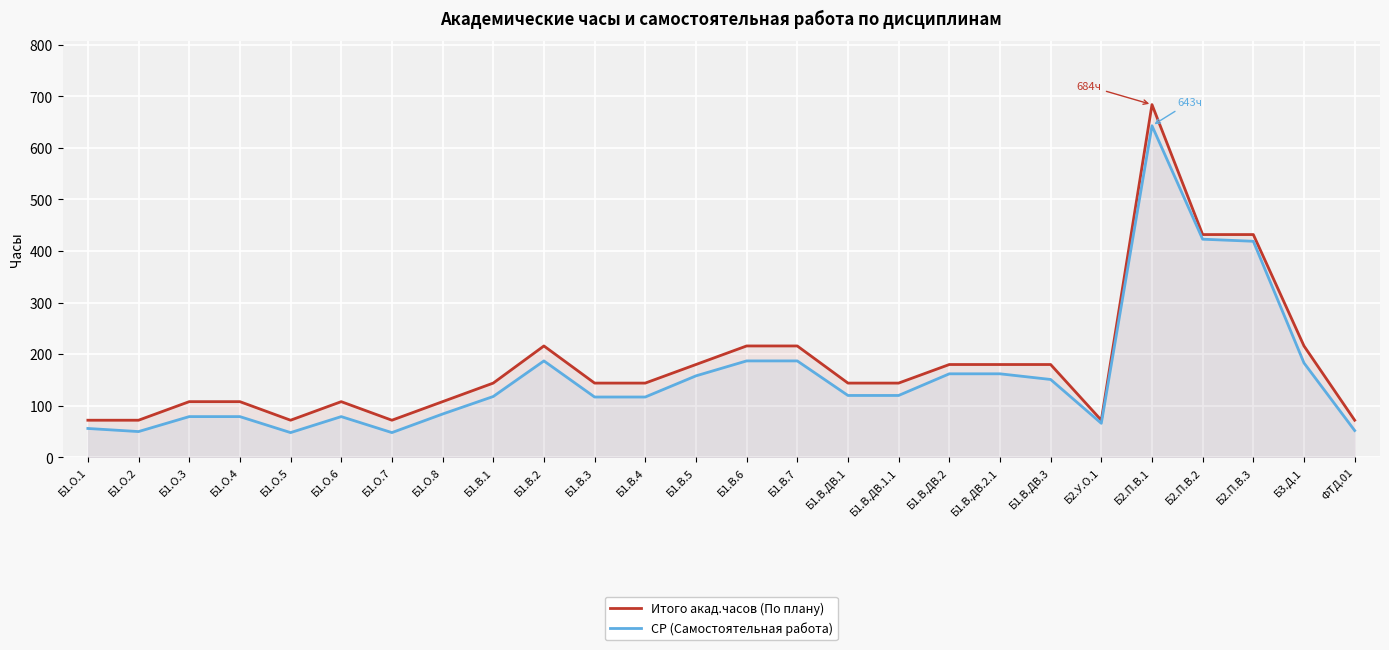

List the series in order of their peak value, lowest first.

СР (Самостоятельная работа), Итого акад.часов (По плану)